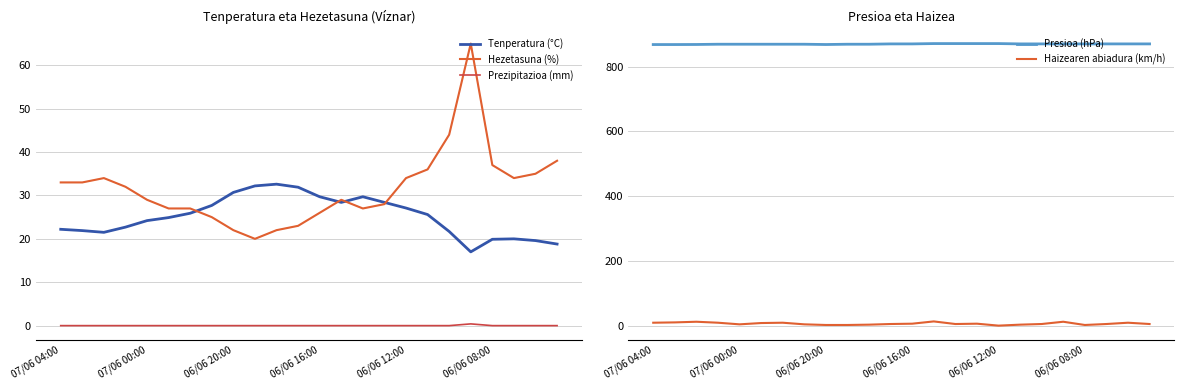

How many data points in Tenperatura (°C) are above 25?

12